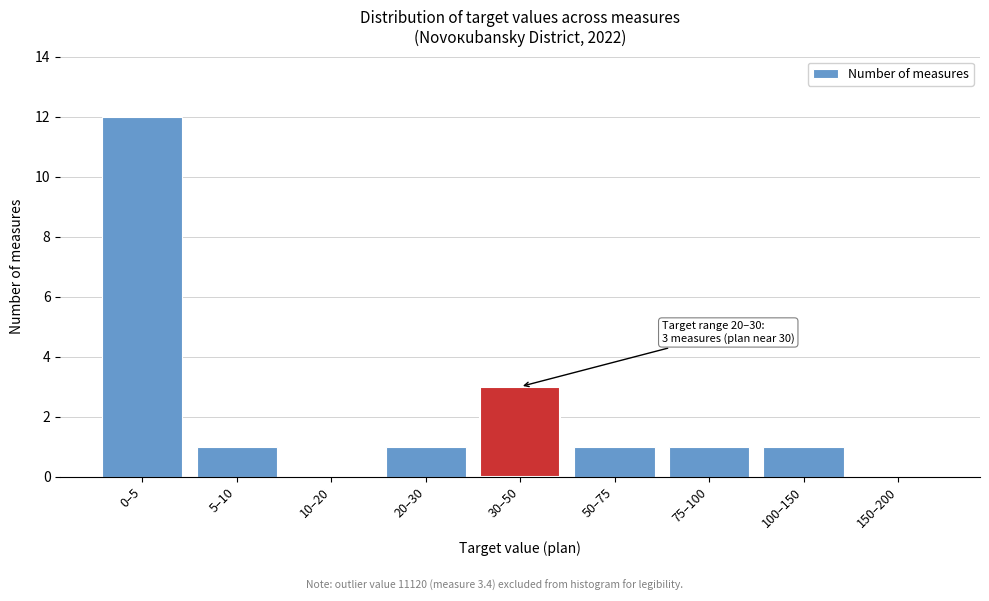

Reading left to right, what are all the values shown in this chart?

0–5=12	5–10=1	10–20=0	20–30=1	30–50=3	50–75=1	75–100=1	100–150=1	150–200=0